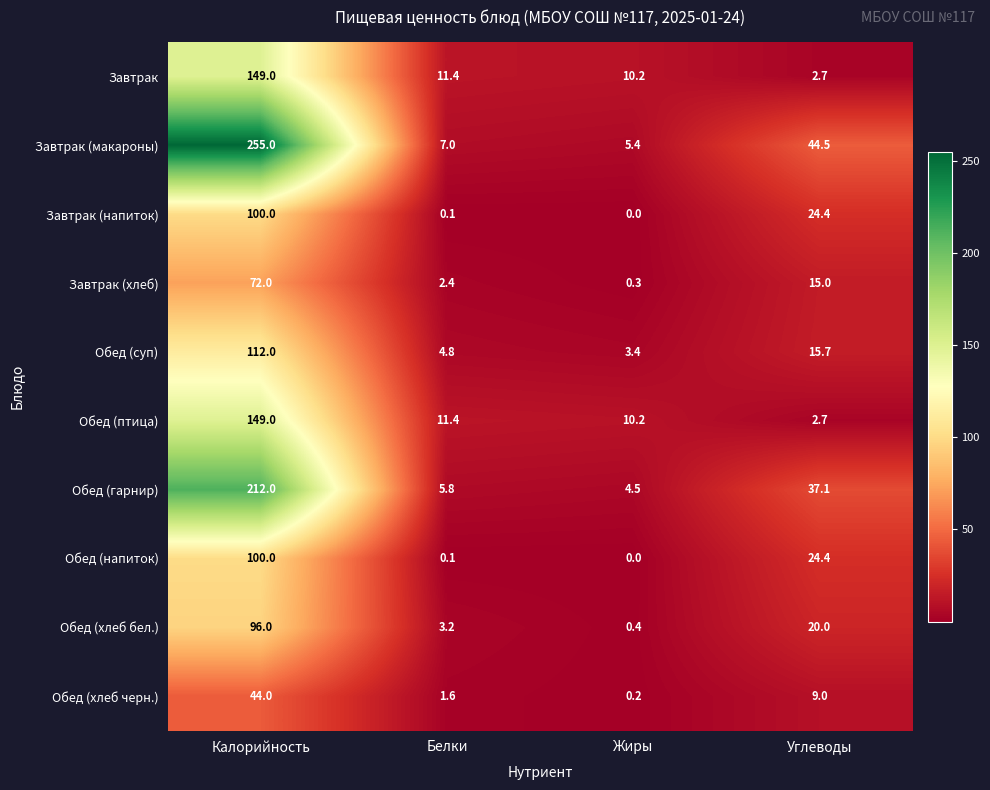

What is the total value across all series at Жиры?

34.6